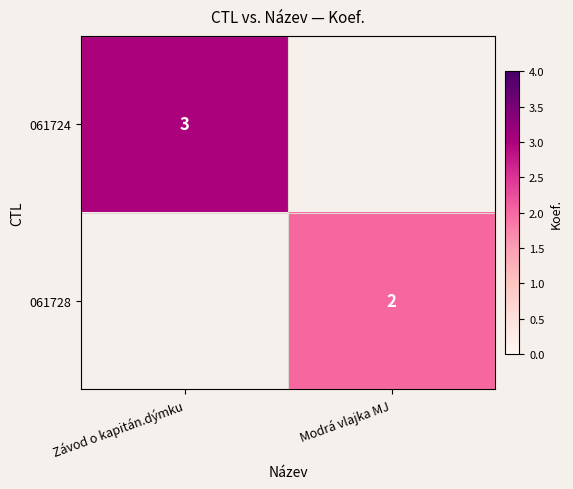

The 061724 series shows 1 at Závod o kapitán.dýmku. True or false?

False